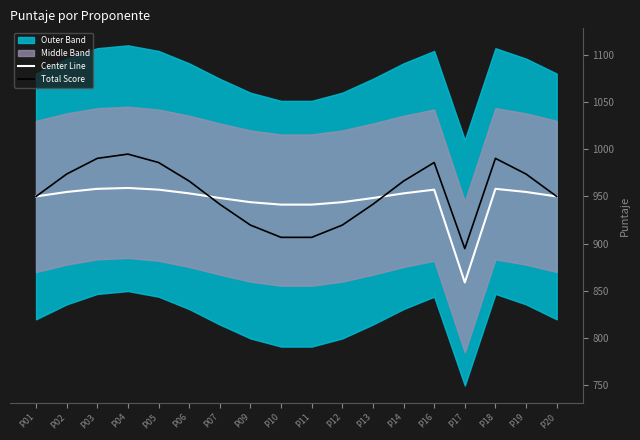

Is it true that Center Line equals 1123.2 at P17?

False